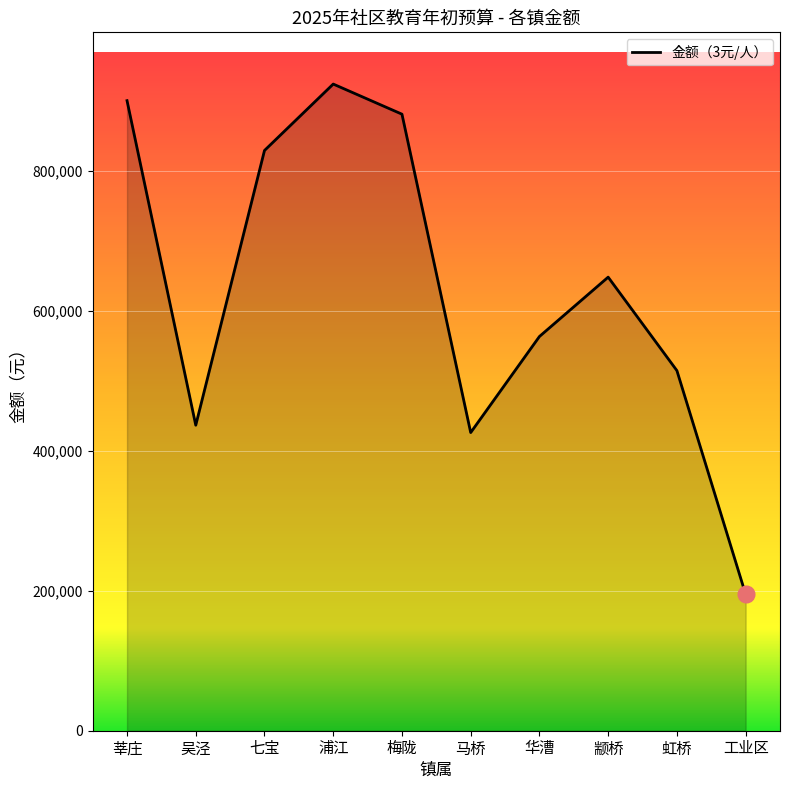

The chart shows a value of 1403905 at 莘庄. True or false?

False